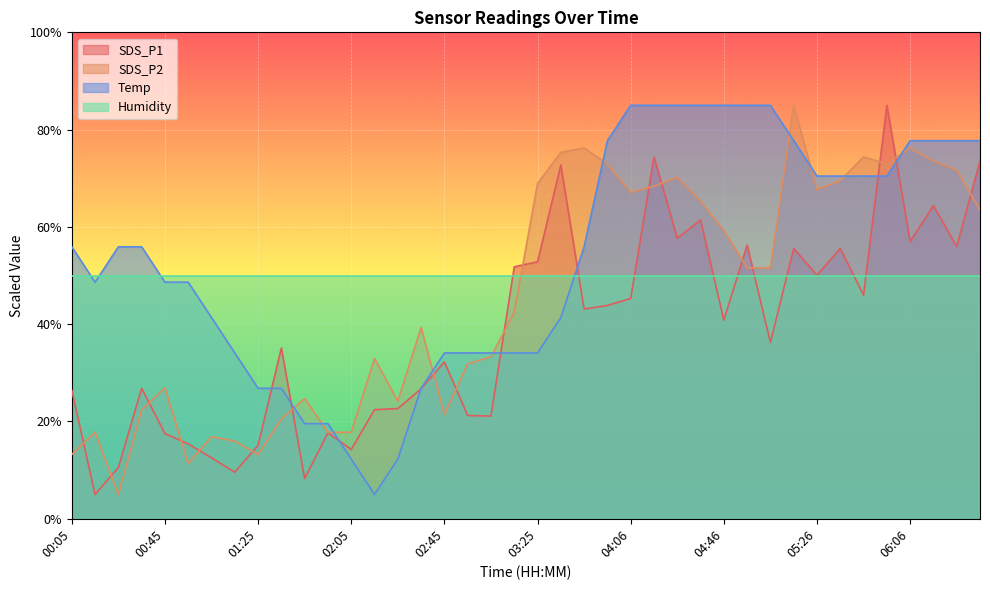

What is the difference between the second highest and minimum values in the SDS_P2 series?

71.2